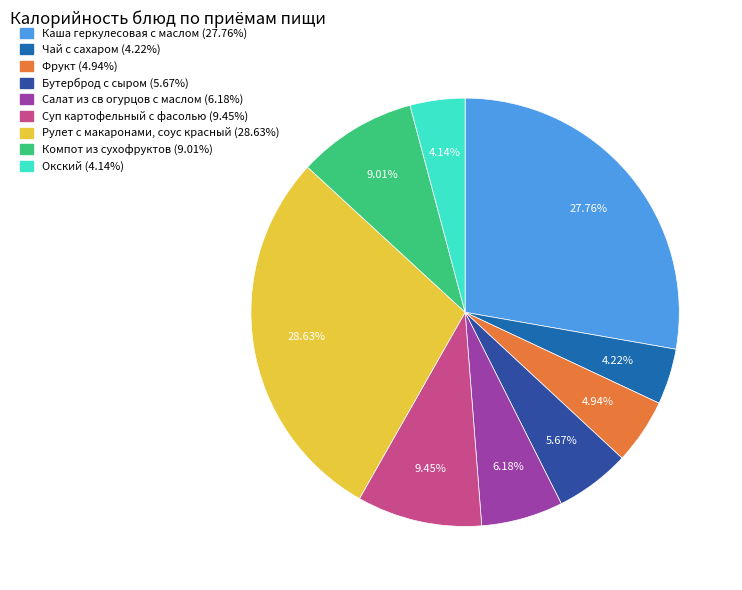

What percentage is the Салат из св огурцов с маслом slice, to the nearest percent?

6%